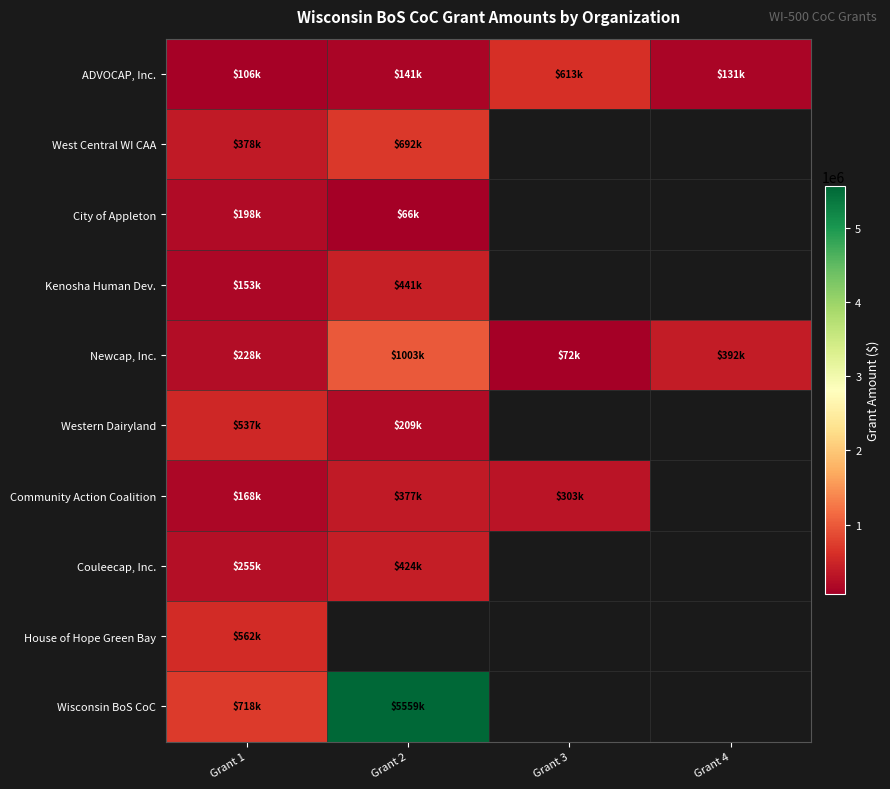

Between Grant 1 and Grant 2, which is larger?

Grant 2